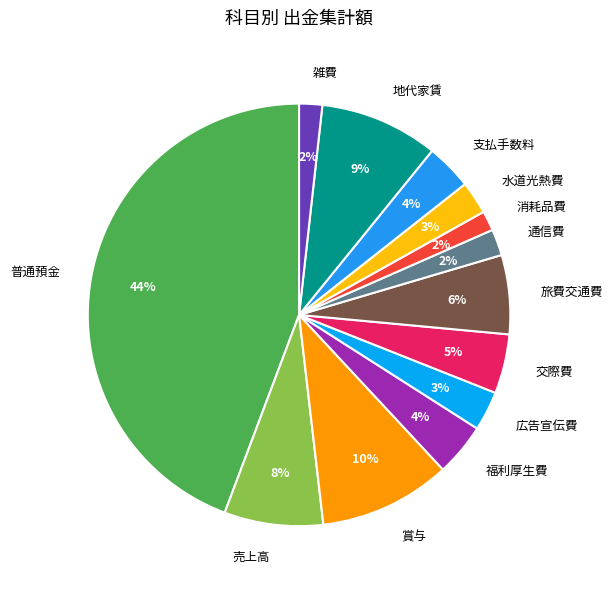

Between 旅費交通費 and 交際費, which is larger?

旅費交通費